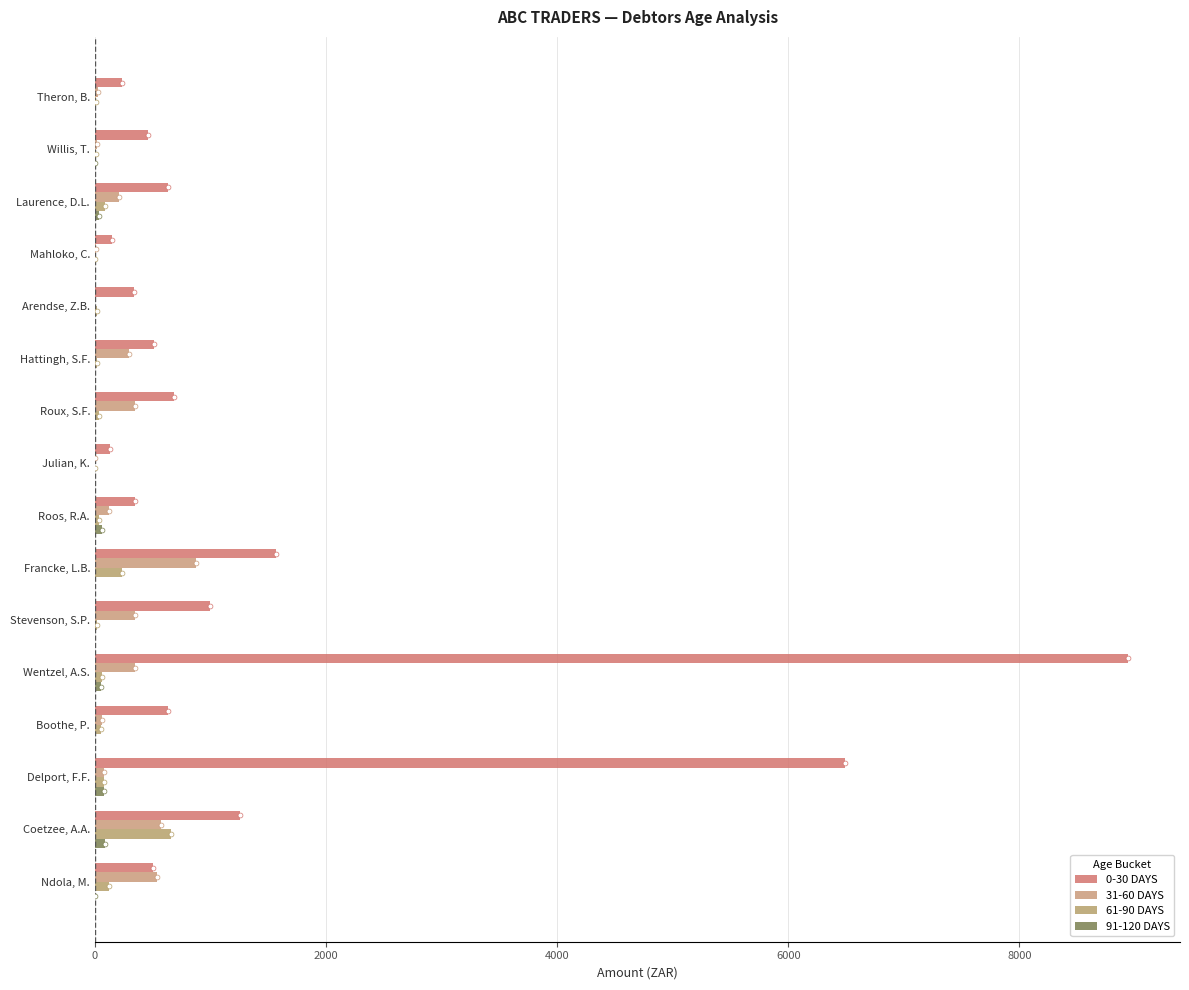

What is the value of the 91-120 DAYS bar at the 14th from the left?

79.0